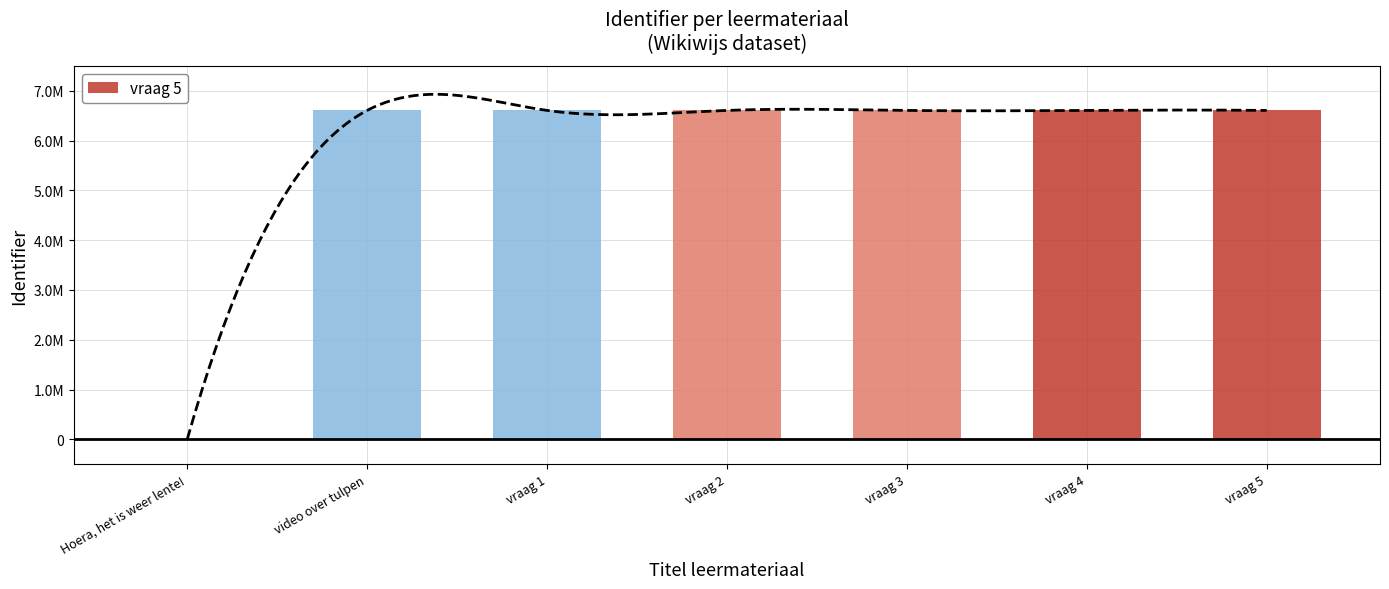

Does the chart contain stacked bars?

No